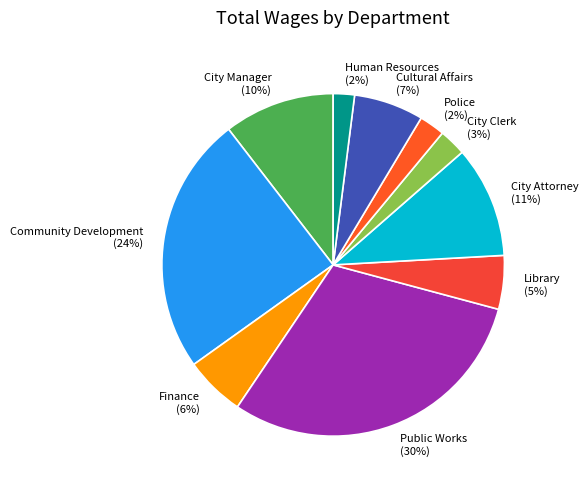

What percentage is the City Attorney slice, to the nearest percent?

11%